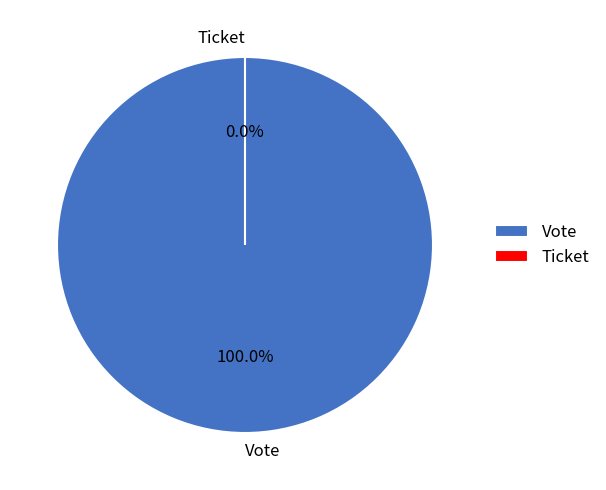

How many slices are in this pie chart?

2